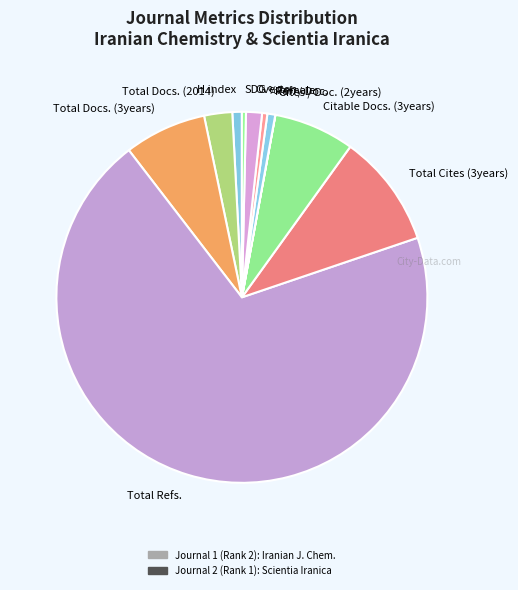

Do SDG and Total Docs. (3years) together represent more than half of the pie?

No